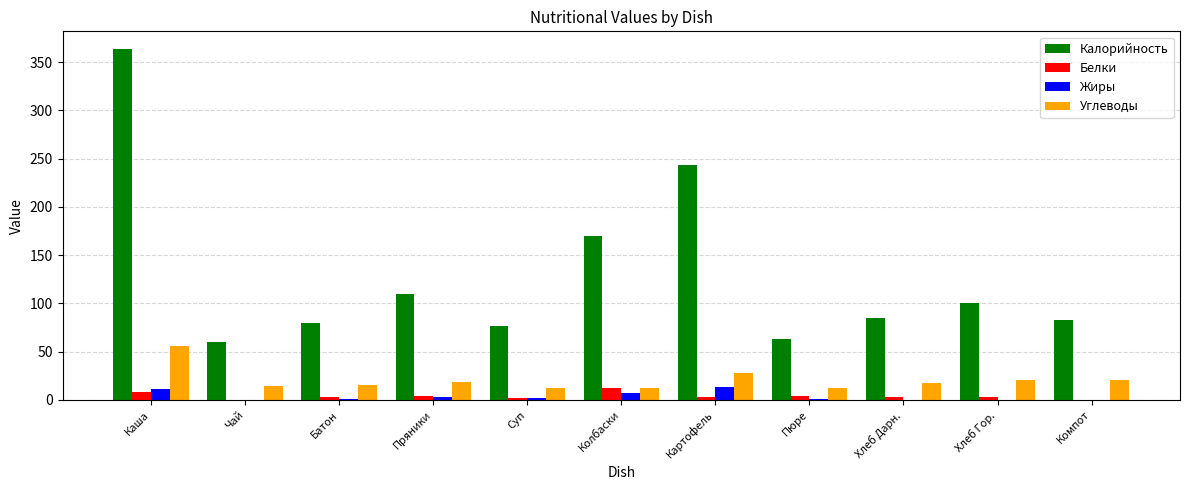

Which series has the largest range (max minus min)?

Калорийность